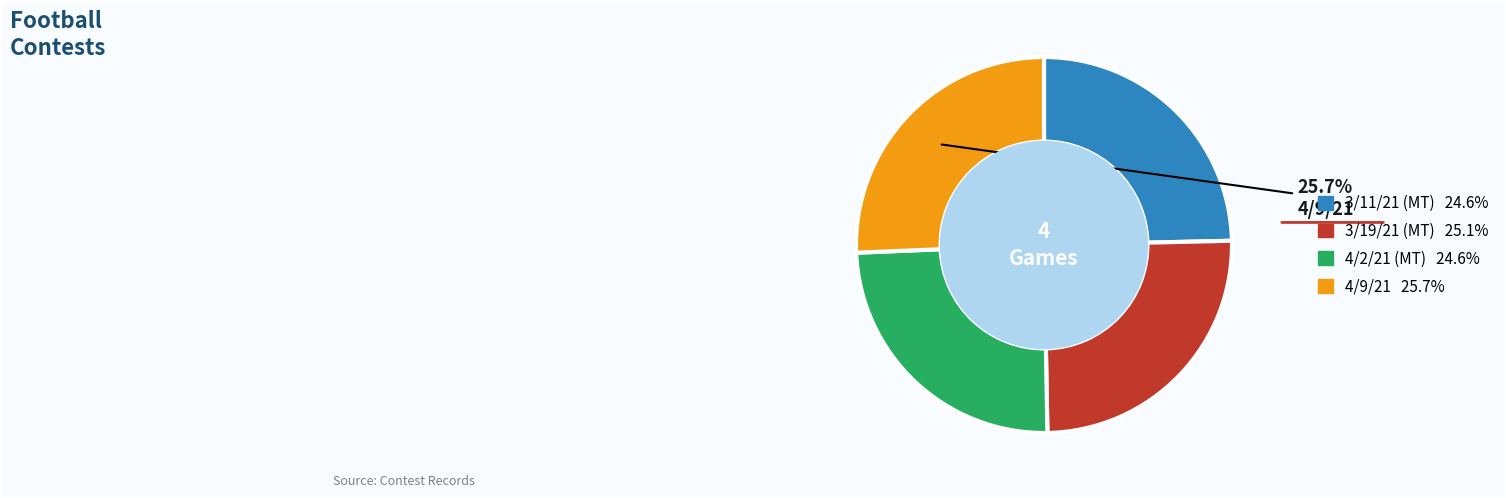

How many slices are in this pie chart?

4